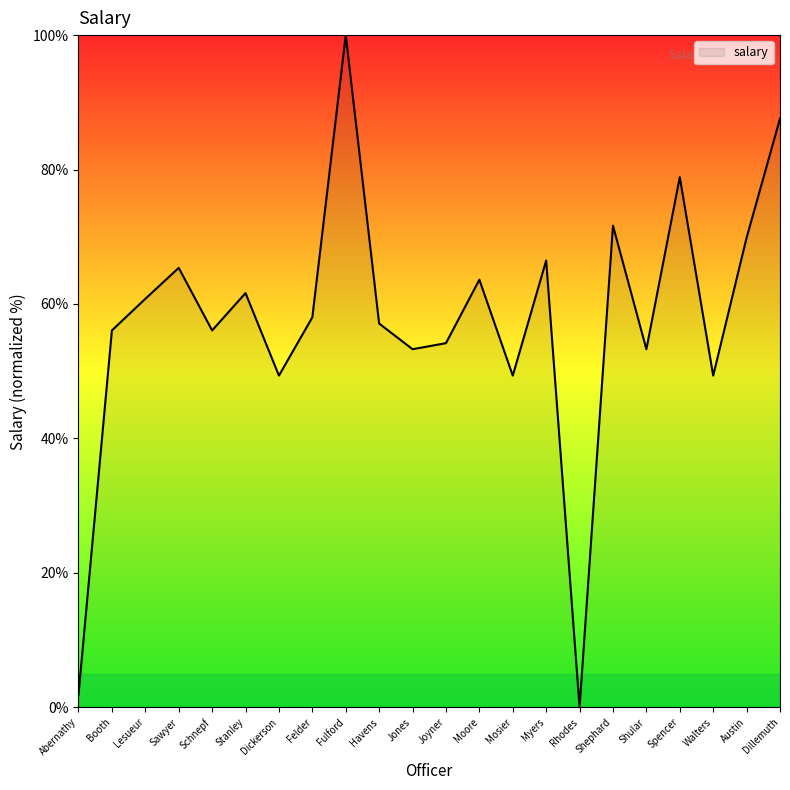

Read the value at Stanley.

61.6